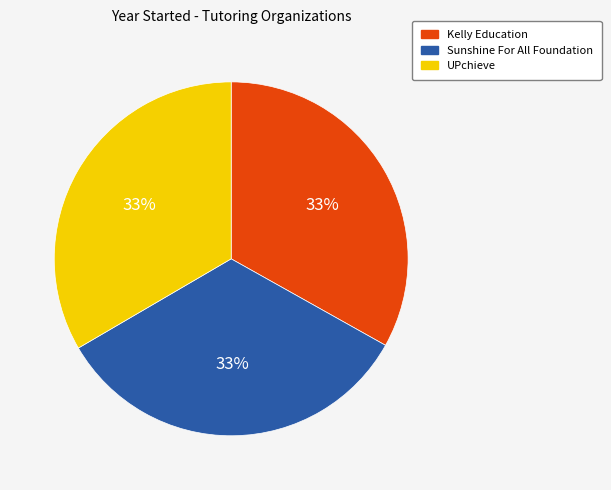

Is it true that Sunshine For All Foundation is 33% of the pie?

True